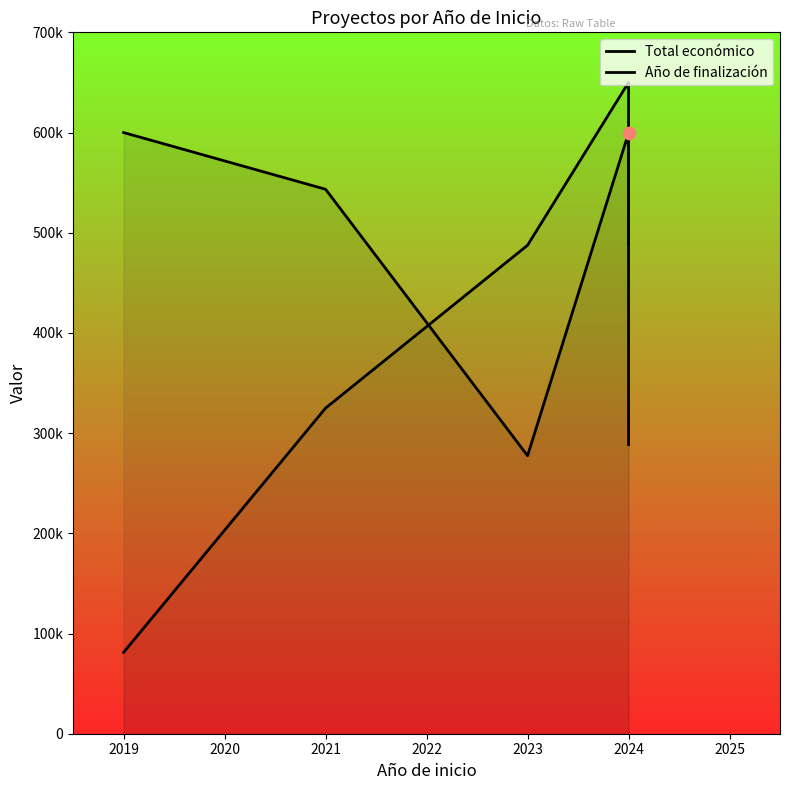

Is the value of Año de finalización at 2021 greater than the value of Total económico at 2019?

No